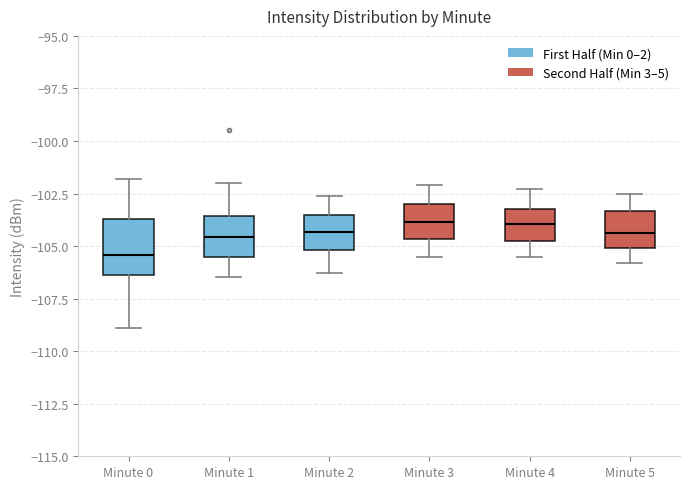

Reading left to right, read every box against the y-axis: the position of its median line, the range the box covers, and the ends of its whiskers. The values are not printed on the chart, so give them approximately, as read against the axis.

Minute 0: median -105.5, box -106.5 to -103.5, whiskers -109.0 to -102.0
Minute 1: median -104.5, box -105.5 to -103.5, whiskers -106.5 to -102.0
Minute 2: median -104.5, box -105.0 to -103.5, whiskers -106.5 to -102.5
Minute 3: median -104.0, box -104.5 to -103.0, whiskers -105.5 to -102.0
Minute 4: median -104.0, box -105.0 to -103.0, whiskers -105.5 to -102.5
Minute 5: median -104.5, box -105.0 to -103.5, whiskers -106.0 to -102.5